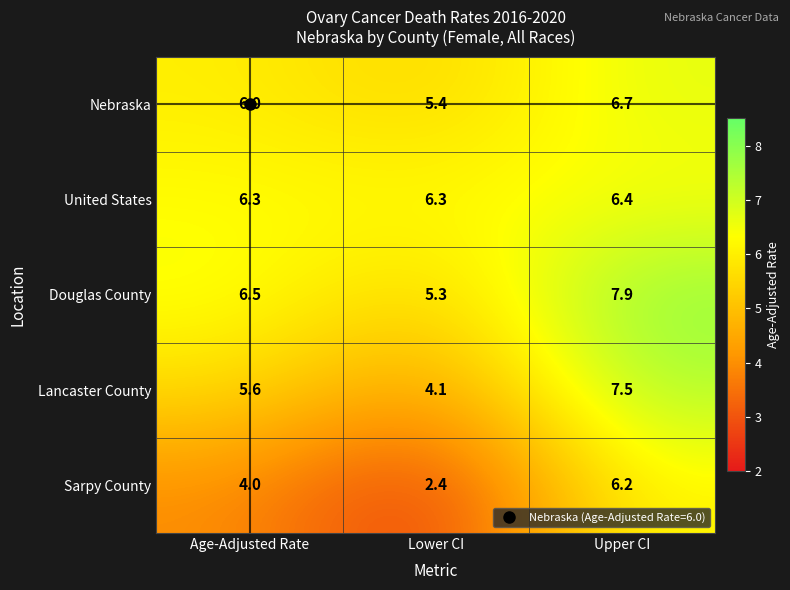

Where is Lancaster County nearest to the value 5?

Age-Adjusted Rate